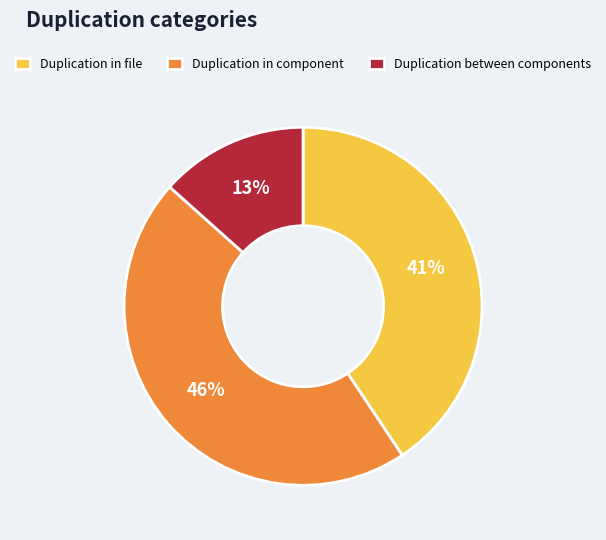

Which has a higher value, Duplication in component or Duplication between components?

Duplication in component